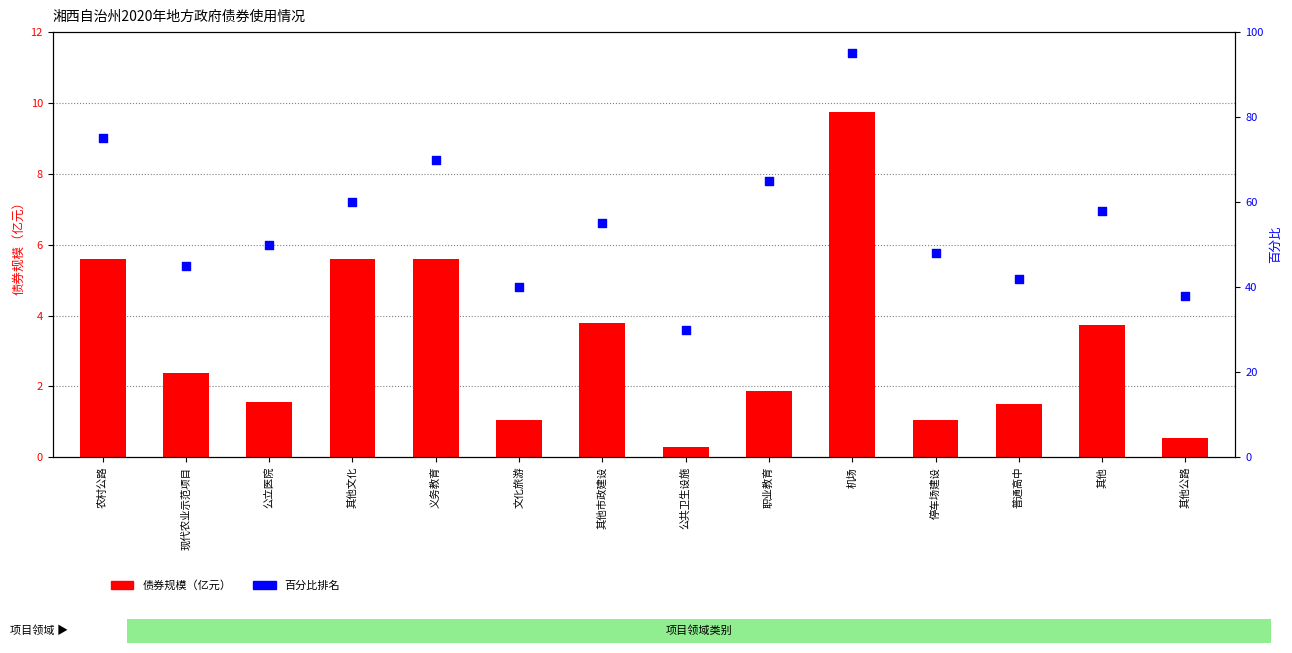

What are all the series names shown in the legend?

债券规模（亿元）, 百分比排名